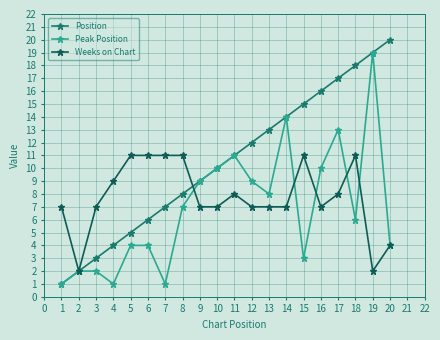

Which category has the highest value across all series?

20